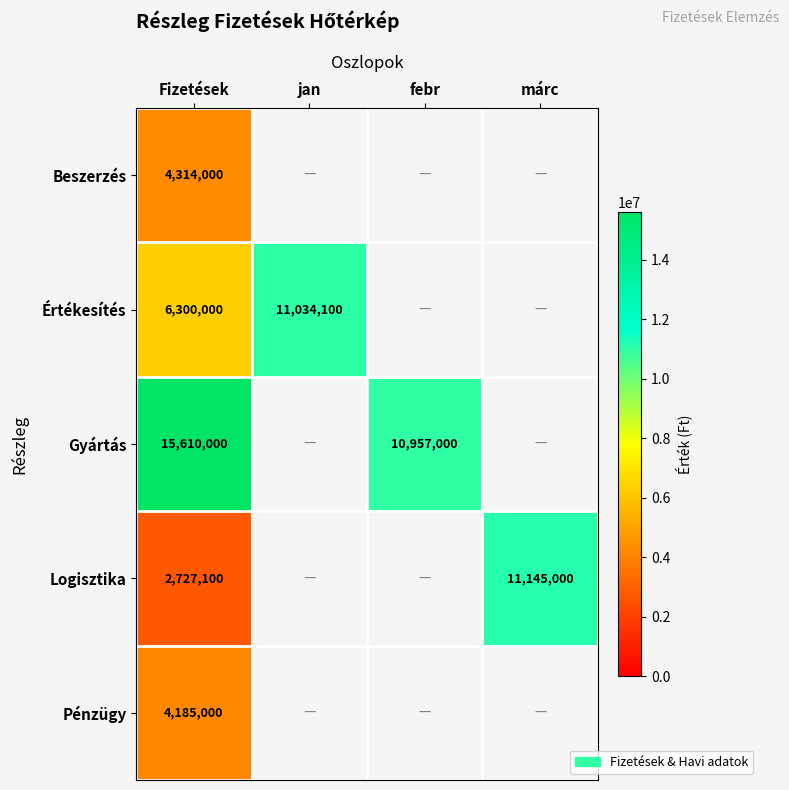

The value of Értékesítés at jan is 15523809. True or false?

False